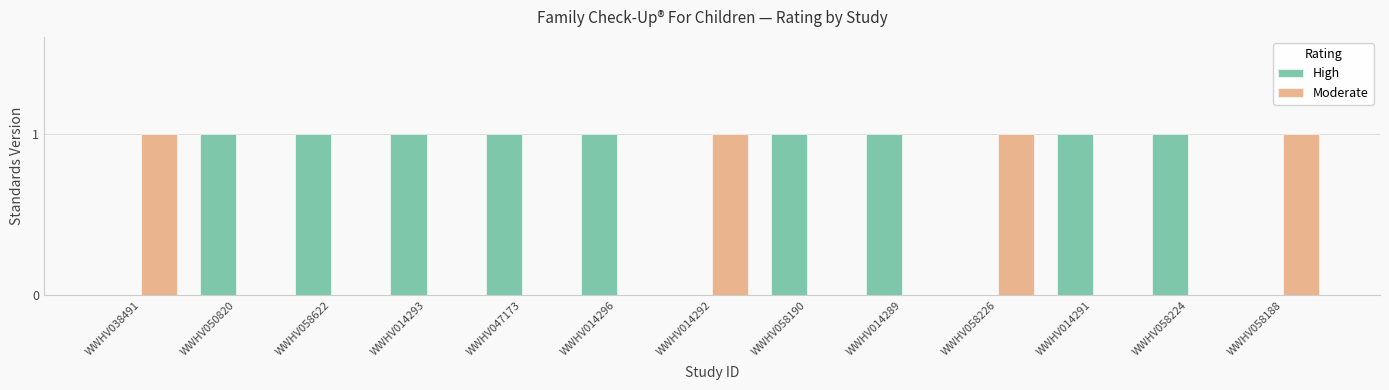

What is the sum of all Moderate values?

4